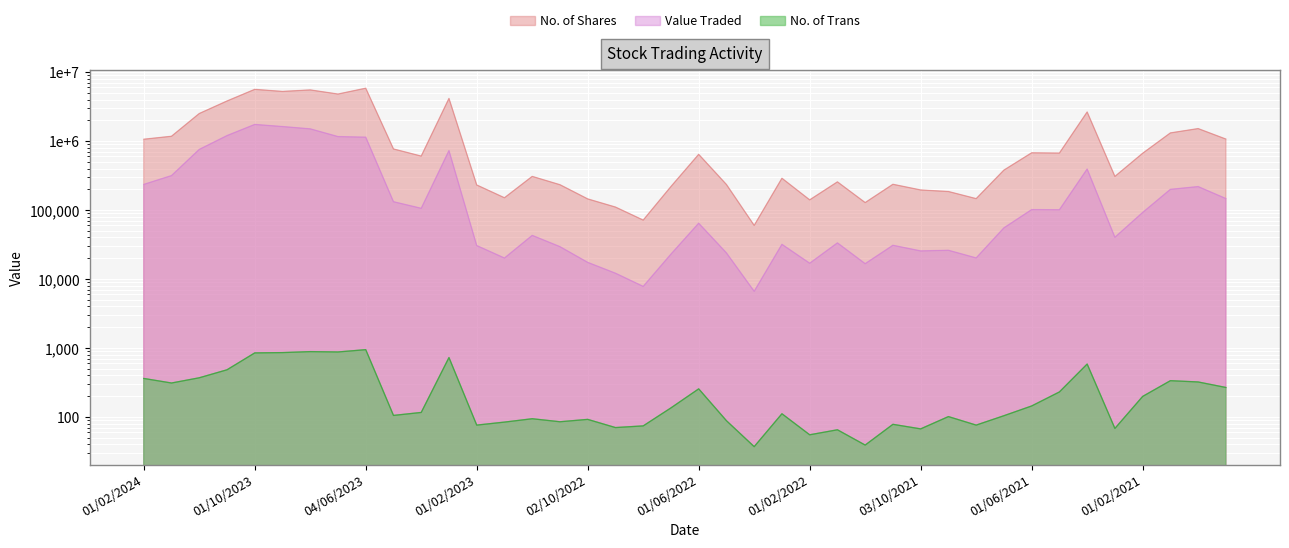

Rank the series by their maximum value, from lowest to highest.

No. of Trans, Value Traded, No. of Shares